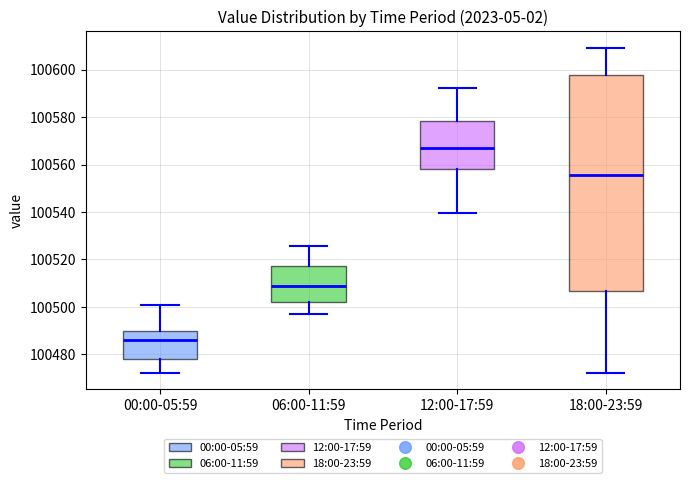

Where is the lower edge of the box for 12:00-17:59 on the y-axis? The values are not printed on the chart, so give them approximately, as read against the axis.

100558